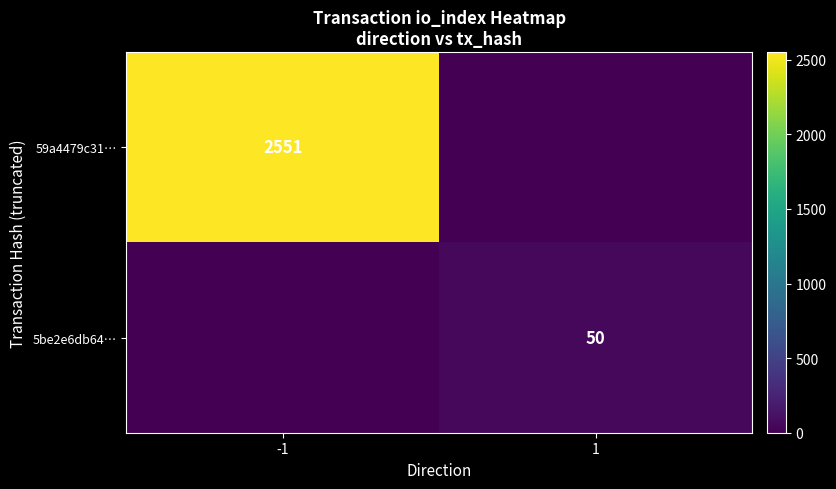

True or false: 5be2e6db64… has a value of 50 at 1.

True